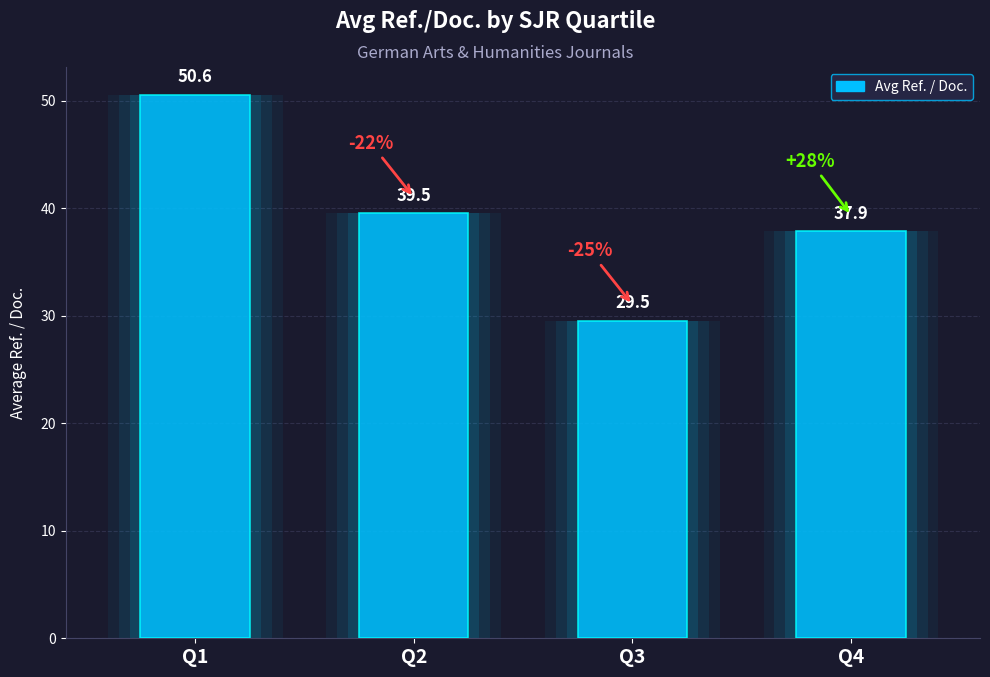

Which category has the highest value across all series?

Q1